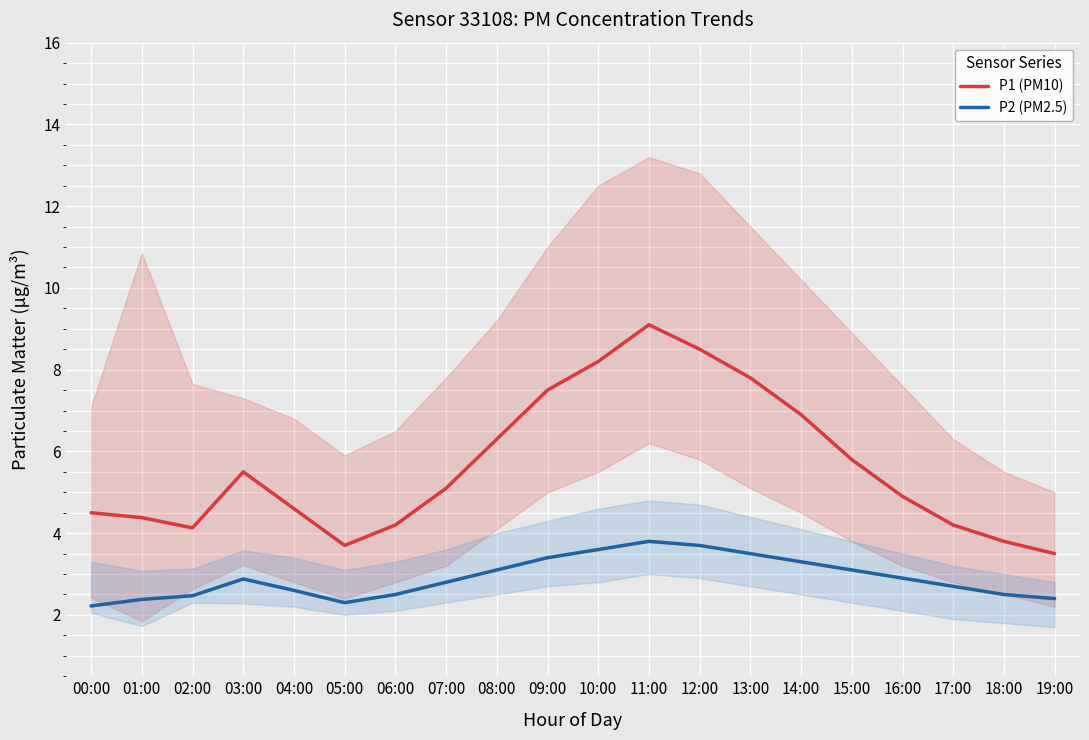

Reading left to right, extract all data points from this chart.

P1 (PM10): 00:00=4.5	01:00=4.4	02:00=4.1	03:00=5.5	04:00=4.6	05:00=3.7	06:00=4.2	07:00=5.1	08:00=6.3	09:00=7.5	10:00=8.2	11:00=9.1	12:00=8.5	13:00=7.8	14:00=6.9	15:00=5.8	16:00=4.9	17:00=4.2	18:00=3.8	19:00=3.5
P2 (PM2.5): 00:00=2.2	01:00=2.4	02:00=2.5	03:00=2.9	04:00=2.6	05:00=2.3	06:00=2.5	07:00=2.8	08:00=3.1	09:00=3.4	10:00=3.6	11:00=3.8	12:00=3.7	13:00=3.5	14:00=3.3	15:00=3.1	16:00=2.9	17:00=2.7	18:00=2.5	19:00=2.4